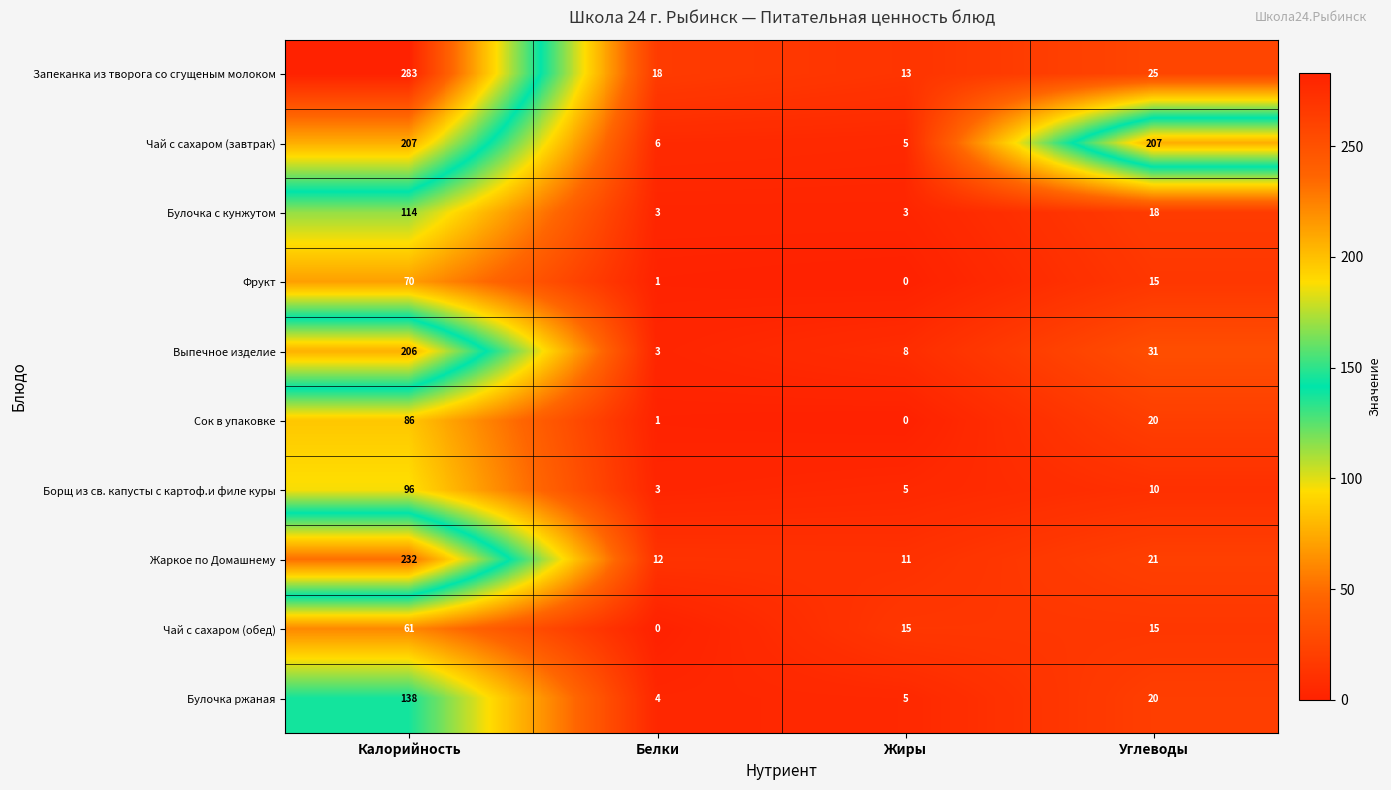

Which series has the largest range (max minus min)?

Запеканка из творога со сгущеным молоком